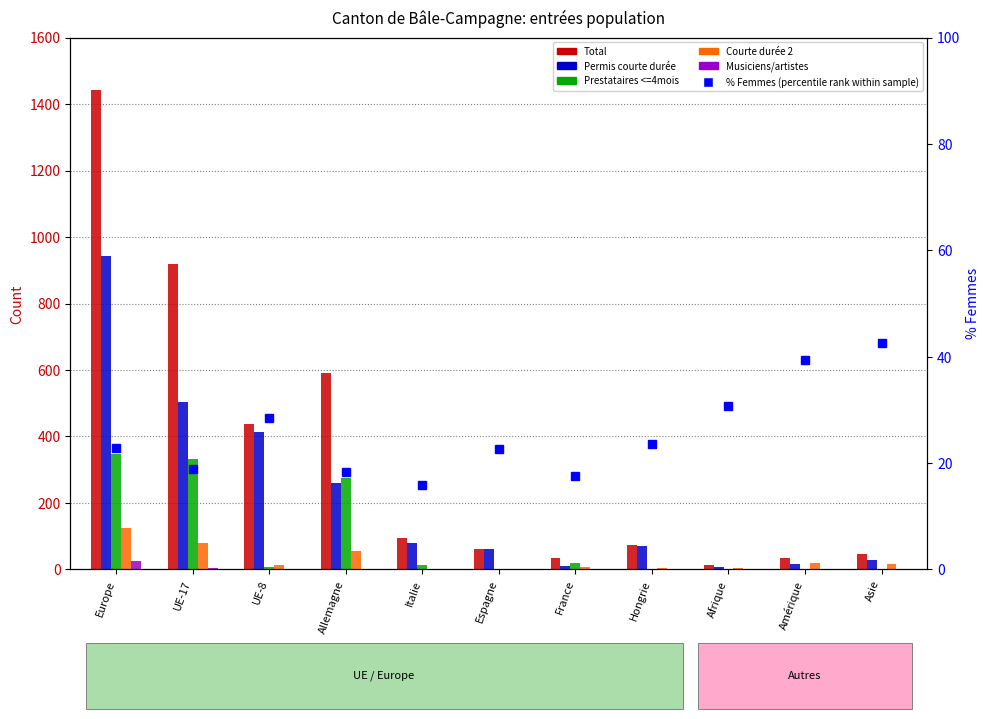

What is the sum of all Total values?

3745.0